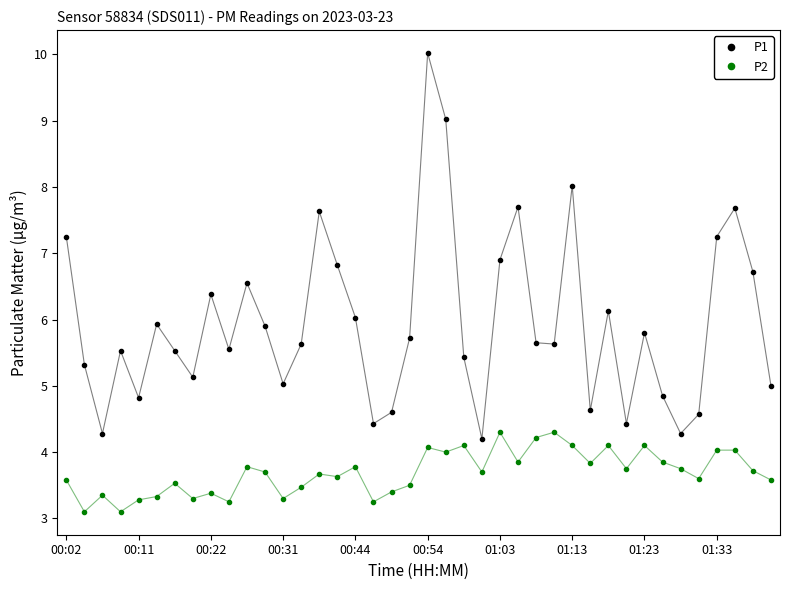

How many series are shown in this chart?

2